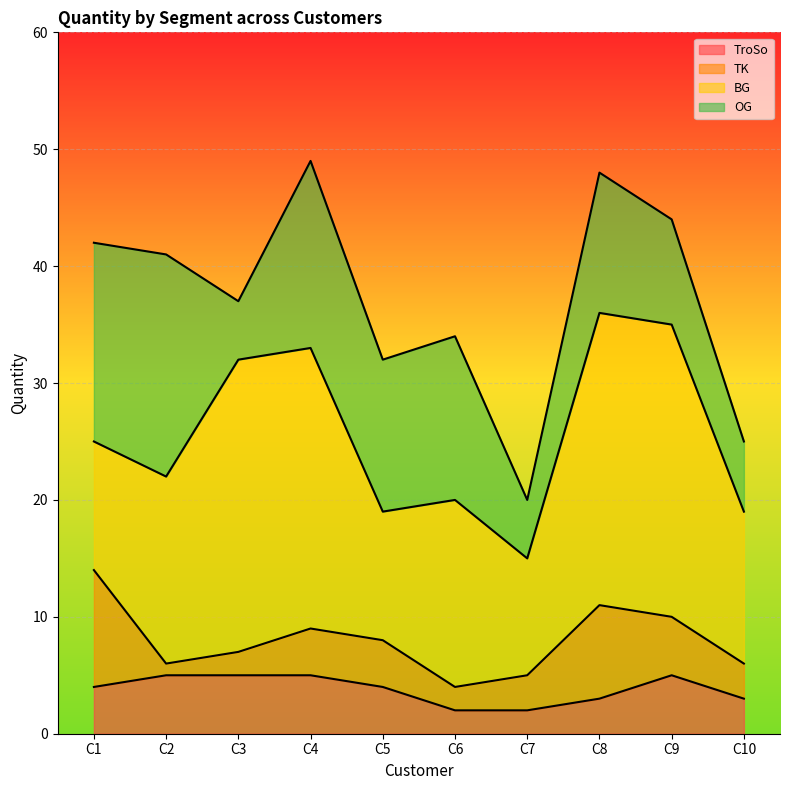

What is the sum of all TK values?

42